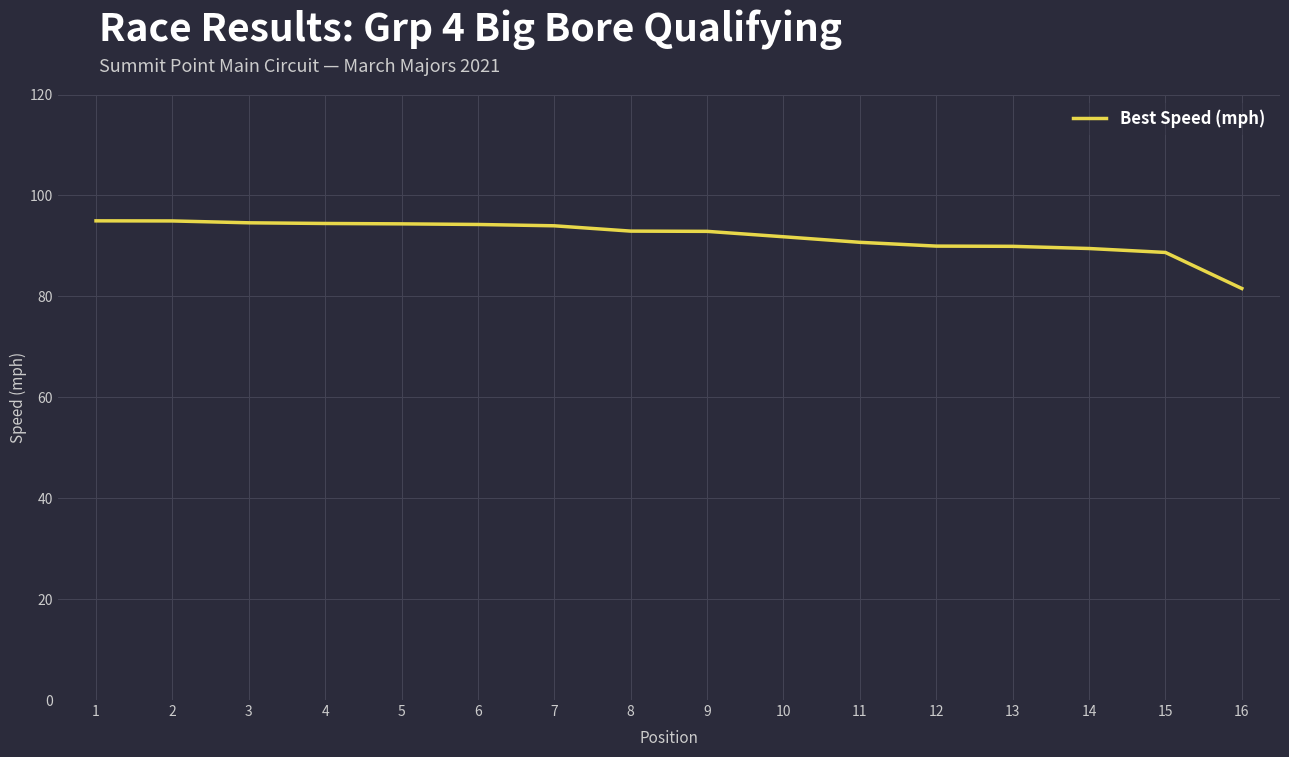

What is the approximate value at 9?

92.9